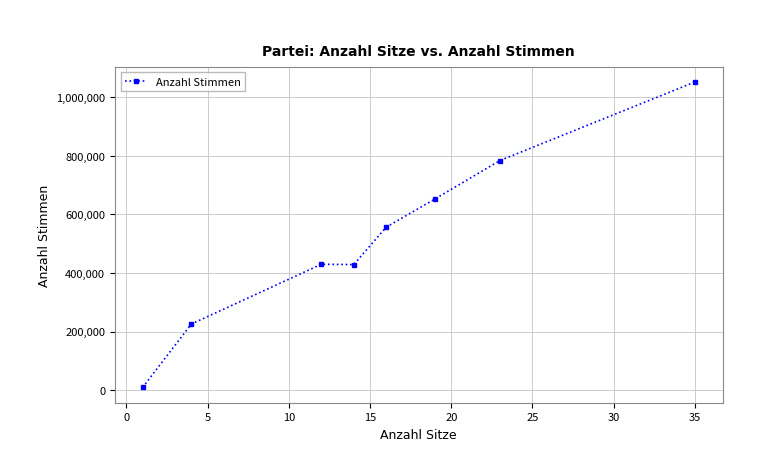

Does the chart display data point markers on the line(s)?

Yes